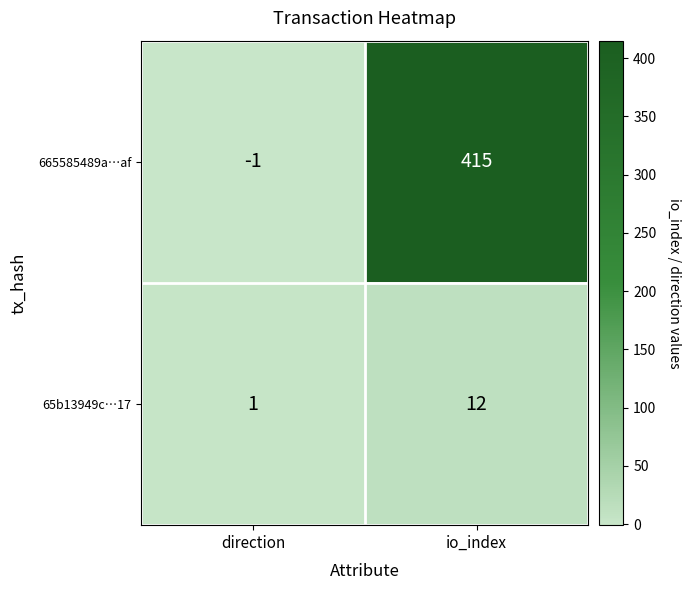

What is the sum of the 65b13949c…17 values at io_index and direction?

13